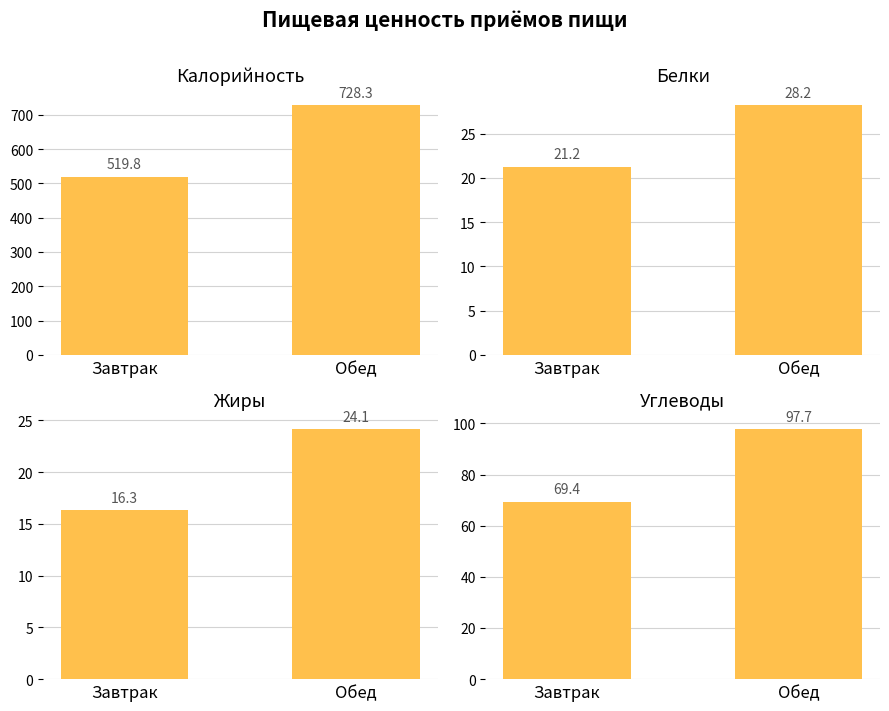

What is the difference between the maximum and minimum values in the Жиры series?

7.8